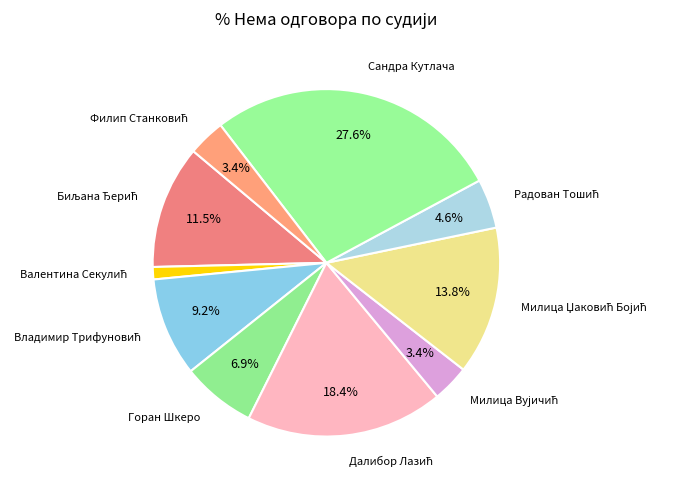

Is there any slice that represents more than half of the pie?

No